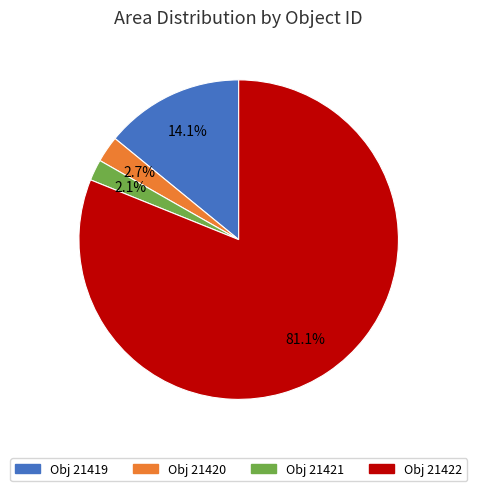

How many segments does this pie chart have?

4